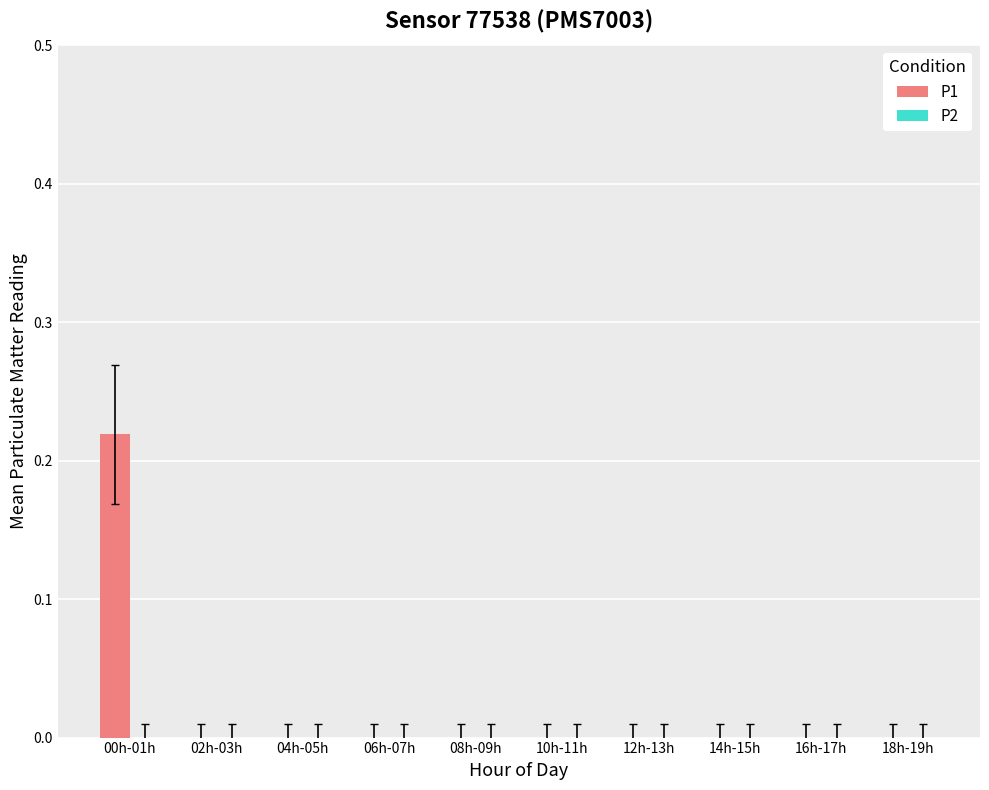

True or false: the data shows 0.0 at 04h-05h.

True